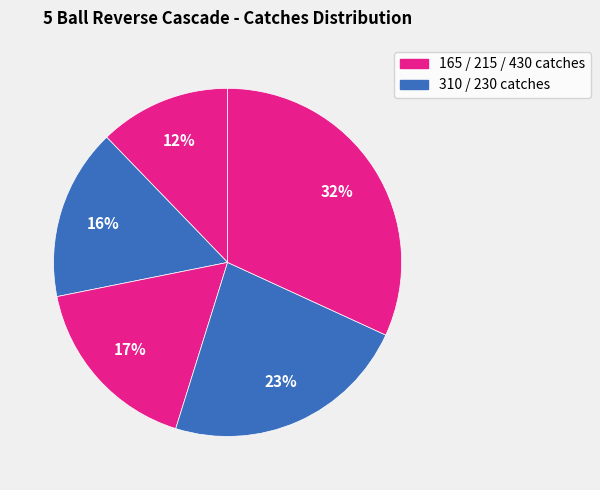

To the nearest percent, what is the difference between the largest and smallest slice percentages?

20%